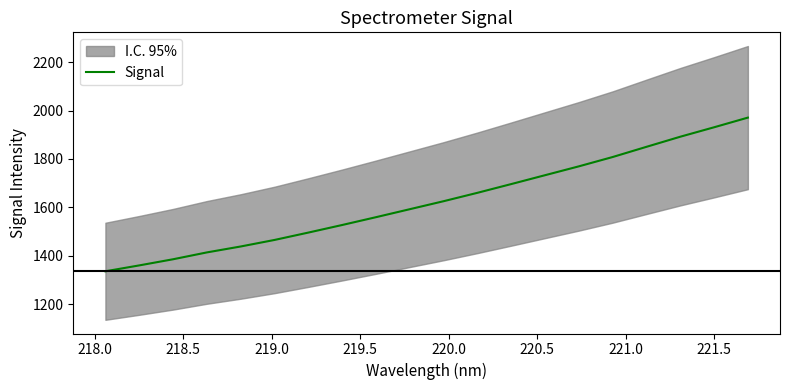

What is the lowest value of the Signal series?

1336.2